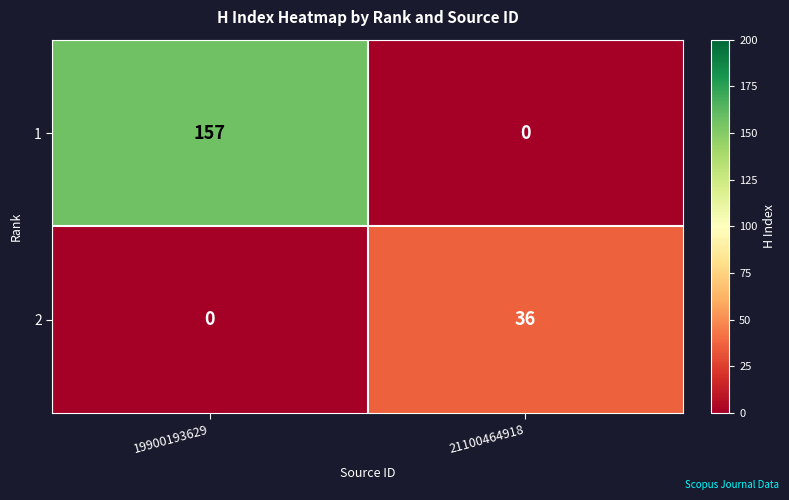

What is the sum of the 1 values at 21100464918 and 19900193629?

157